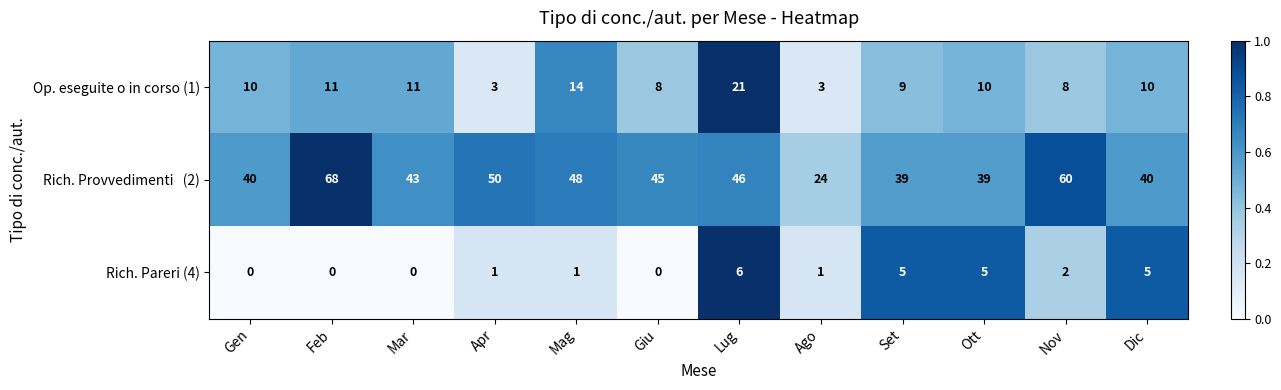

How many Rich. Pareri (4) values are between 0 and 5?

11